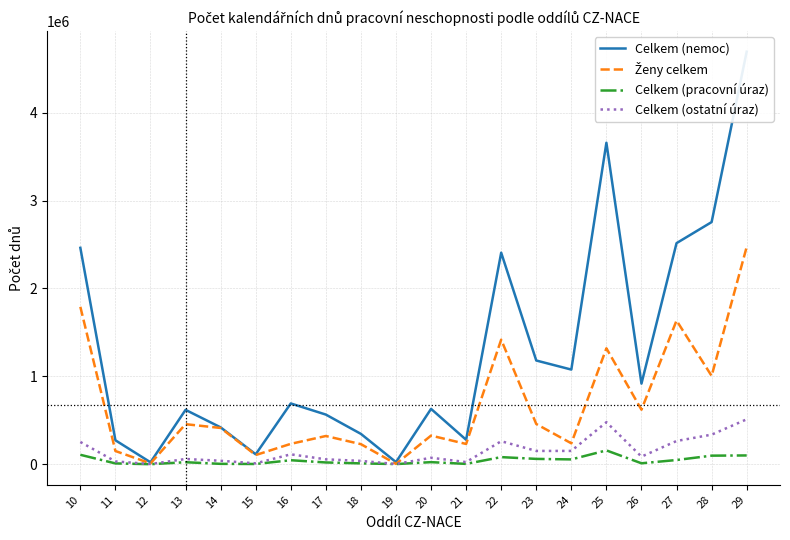

Where is the first local minimum for Celkem (ostatní úraz)?

12